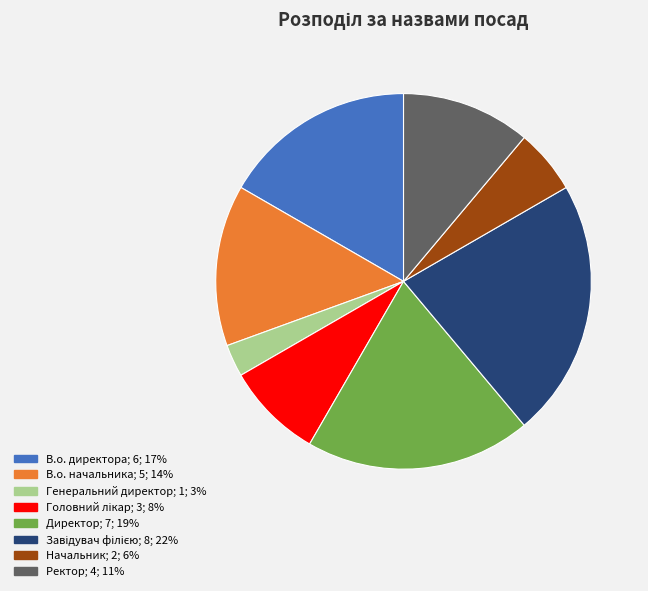

Is Директор the majority of the pie?

No